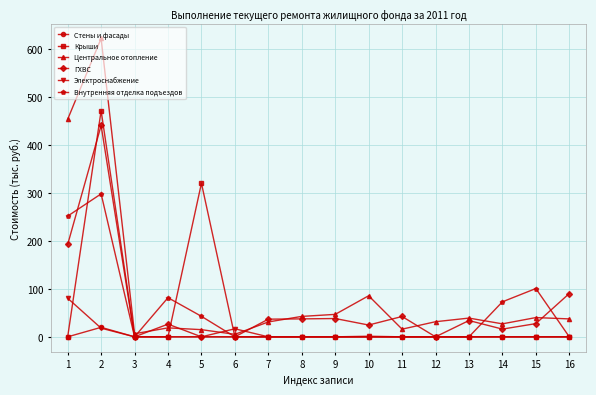

What is the difference between the maximum and minimum values in the Стены и фасады series?

19.8